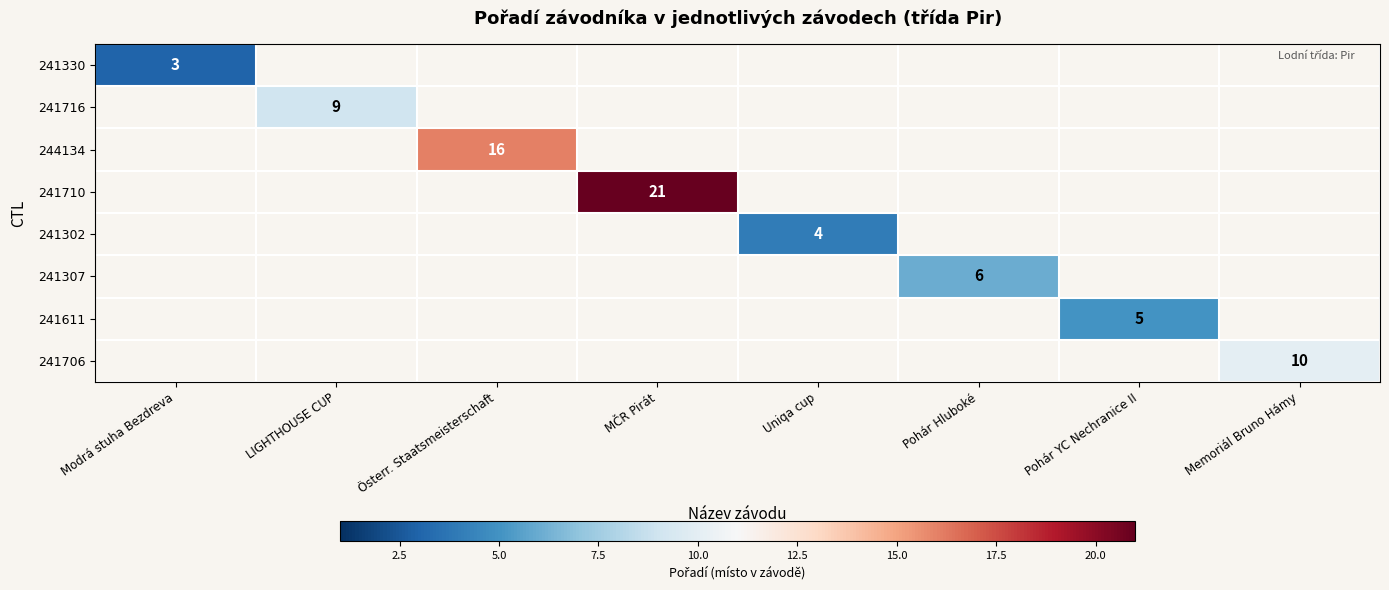

True or false: 241330 has a value of 1.5 at Modrá stuha Bezdreva.

False